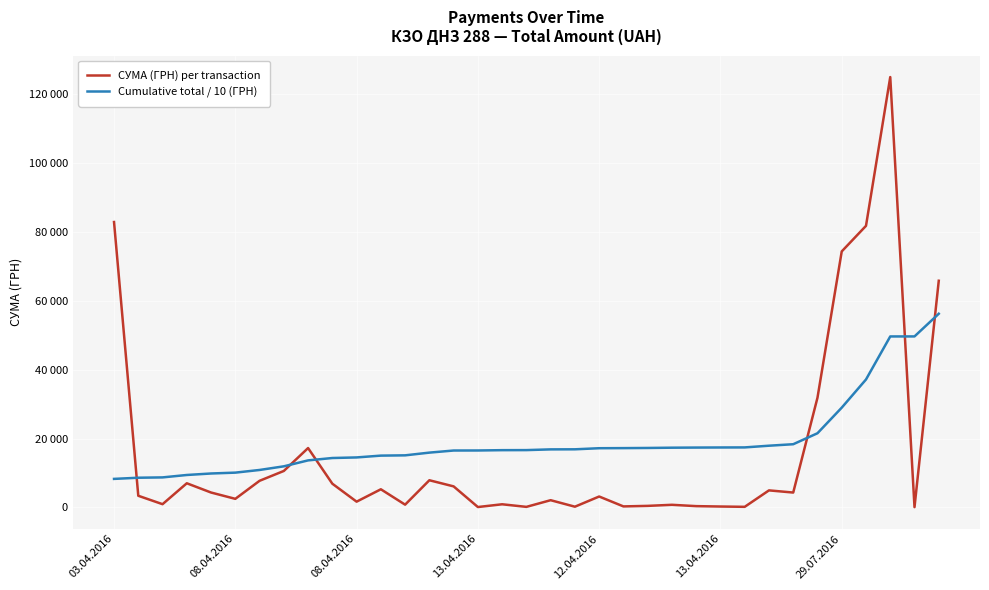

Is this an area chart (filled region under the line)?

No